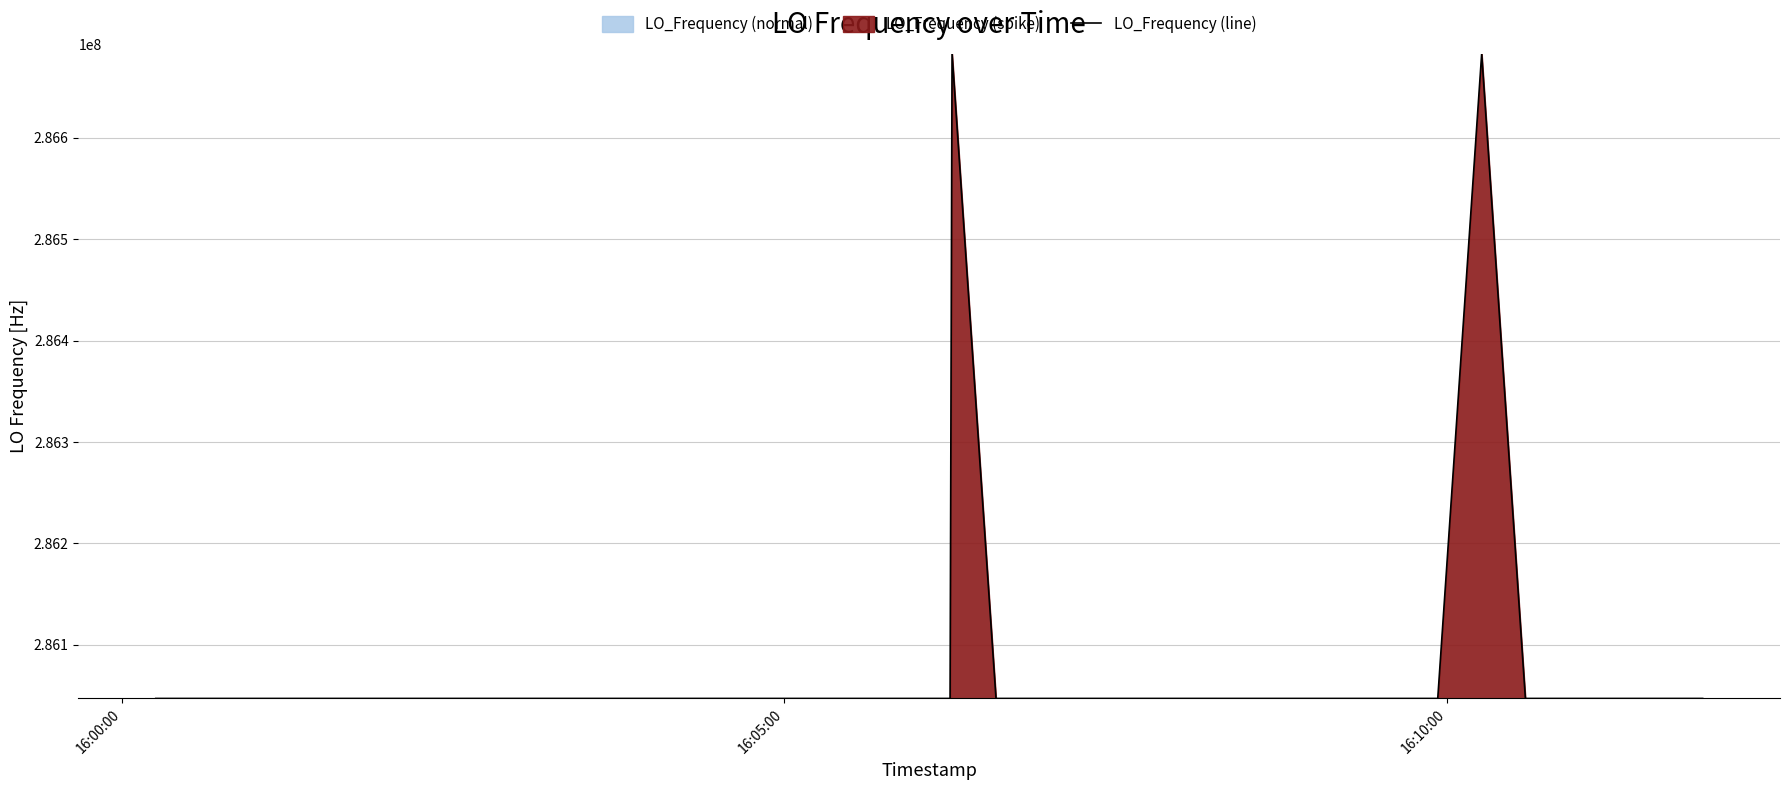

How many values are below 286047002?

20